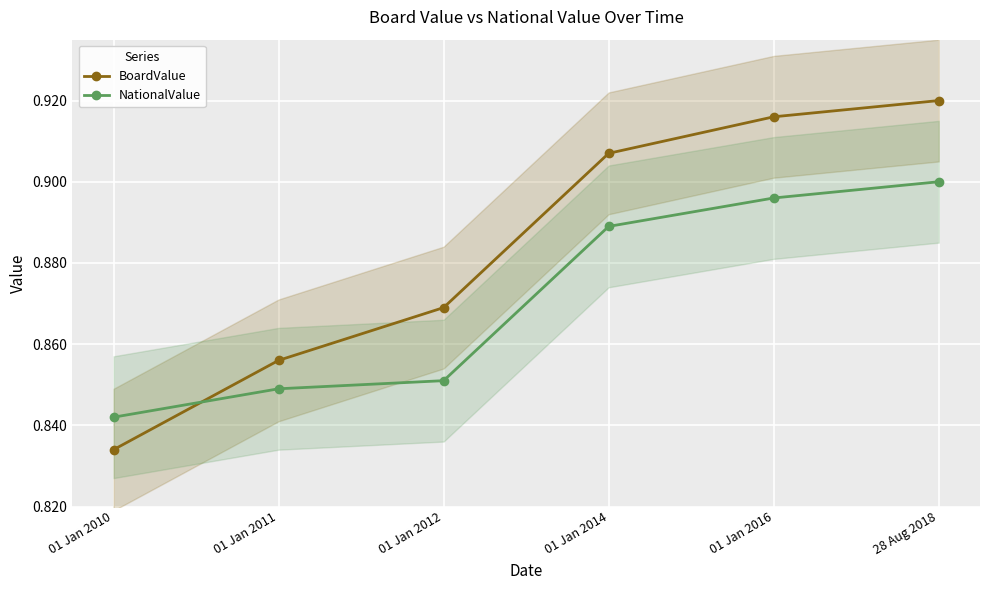

What value does the BoardValue series have at 01 Jan 2014?

0.9